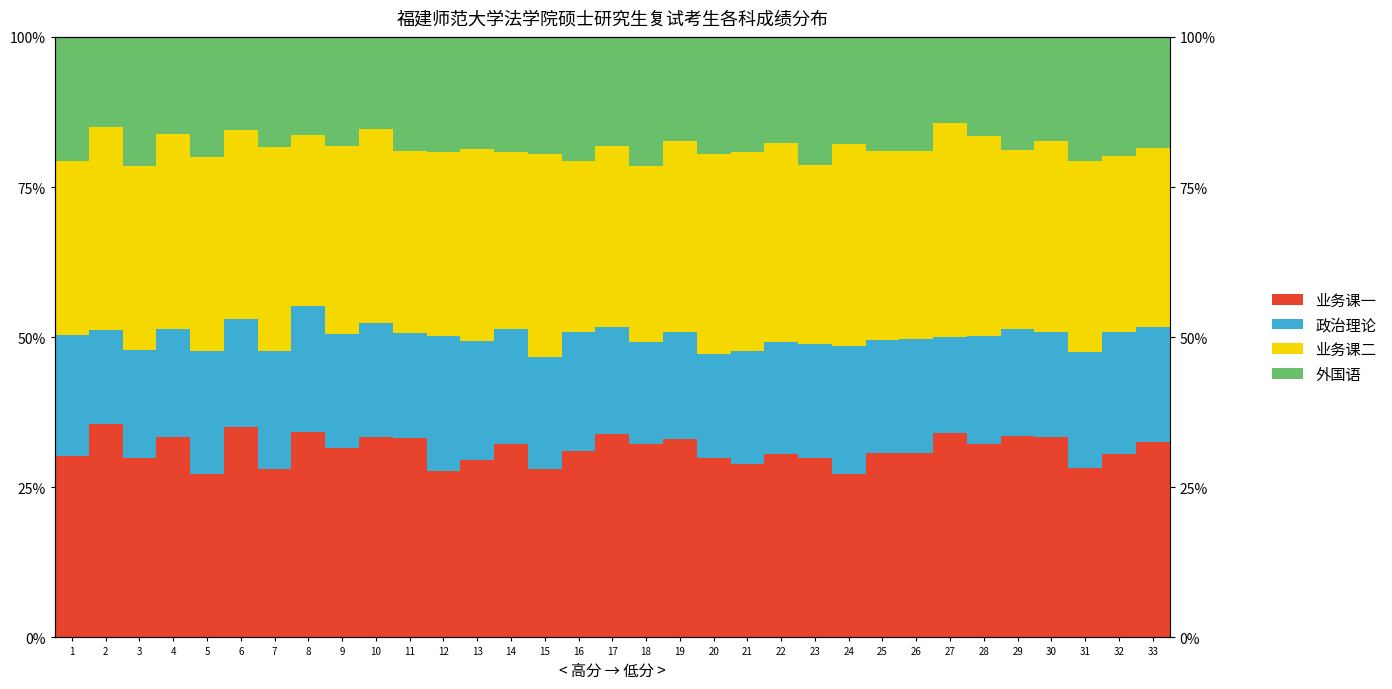

Reading left to right, list all the values displayed in this chart.

业务课一: 1=30.3	2=35.5	3=29.9	4=33.3	5=27.2	6=35.1	7=28.1	8=34.2	9=31.6	10=33.4	11=33.2	12=27.8	13=29.6	14=32.2	15=28.1	16=31.0	17=33.9	18=32.1	19=33.0	20=29.9	21=28.8	22=30.5	23=29.9	24=27.2	25=30.7	26=30.7	27=34.0	28=32.2	29=33.5	30=33.3	31=28.2	32=30.6	33=32.5
政治理论: 1=20.1	2=15.7	3=17.9	4=17.9	5=20.5	6=18.0	7=19.6	8=21.0	9=18.9	10=18.9	11=17.4	12=22.3	13=19.7	14=19.2	15=18.7	16=19.9	17=17.7	18=17.1	19=17.9	20=17.4	21=18.8	22=18.7	23=19.0	24=21.2	25=18.7	26=19.0	27=16.0	28=18.1	29=17.8	30=17.6	31=19.4	32=20.4	33=19.1
业务课二: 1=29.0	2=33.8	3=30.7	4=32.6	5=32.3	6=31.4	7=34.0	8=28.5	9=31.3	10=32.4	11=30.4	12=30.6	13=31.9	14=29.4	15=33.8	16=28.5	17=30.1	18=29.3	19=31.7	20=33.2	21=33.2	22=33.2	23=29.7	24=33.7	25=31.5	26=31.4	27=35.6	28=33.2	29=29.8	30=31.8	31=31.6	32=29.2	33=29.8
外国语: 1=20.6	2=15.0	3=21.5	4=16.2	5=20.0	6=15.5	7=18.3	8=16.3	9=18.1	10=15.3	11=19.0	12=19.2	13=18.7	14=19.2	15=19.5	16=20.7	17=18.2	18=21.4	19=17.4	20=19.5	21=19.1	22=17.6	23=21.4	24=17.9	25=19.0	26=19.0	27=14.4	28=16.5	29=18.8	30=17.3	31=20.7	32=19.8	33=18.5